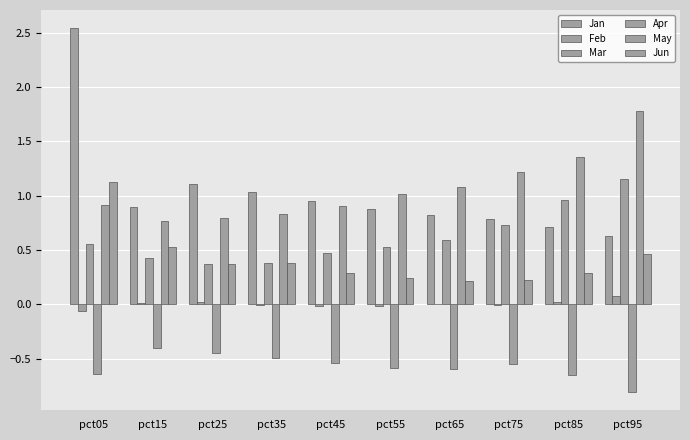

The value of Mar at pct95 is 0.7. True or false?

False